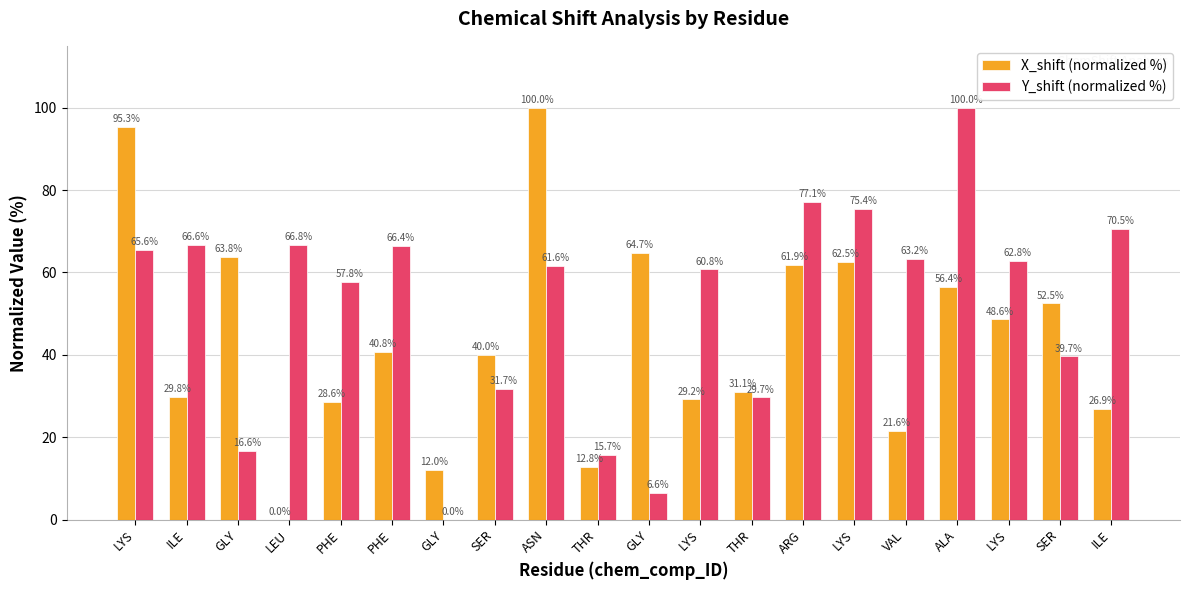

At which label does X_shift (normalized %) first exceed 40?

LYS